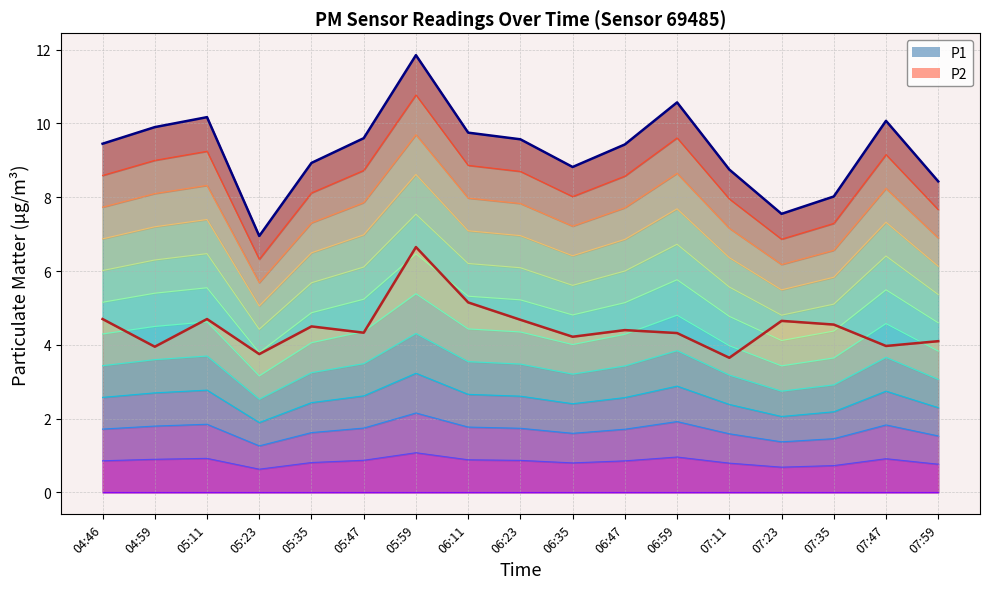

What is the label of the 1st point from the left?

04:46